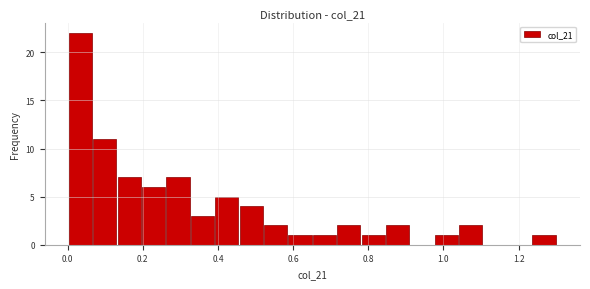

Around what value on the x-axis is the tallest bar? Give the approximate position of its centre, as read against the axis.

0.04